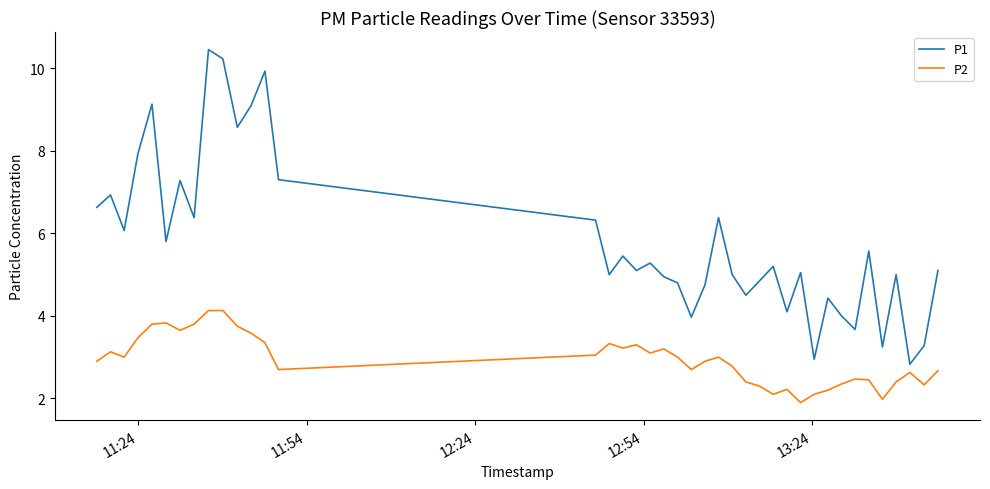

True or false: P2 and P1 cross at least once.

False